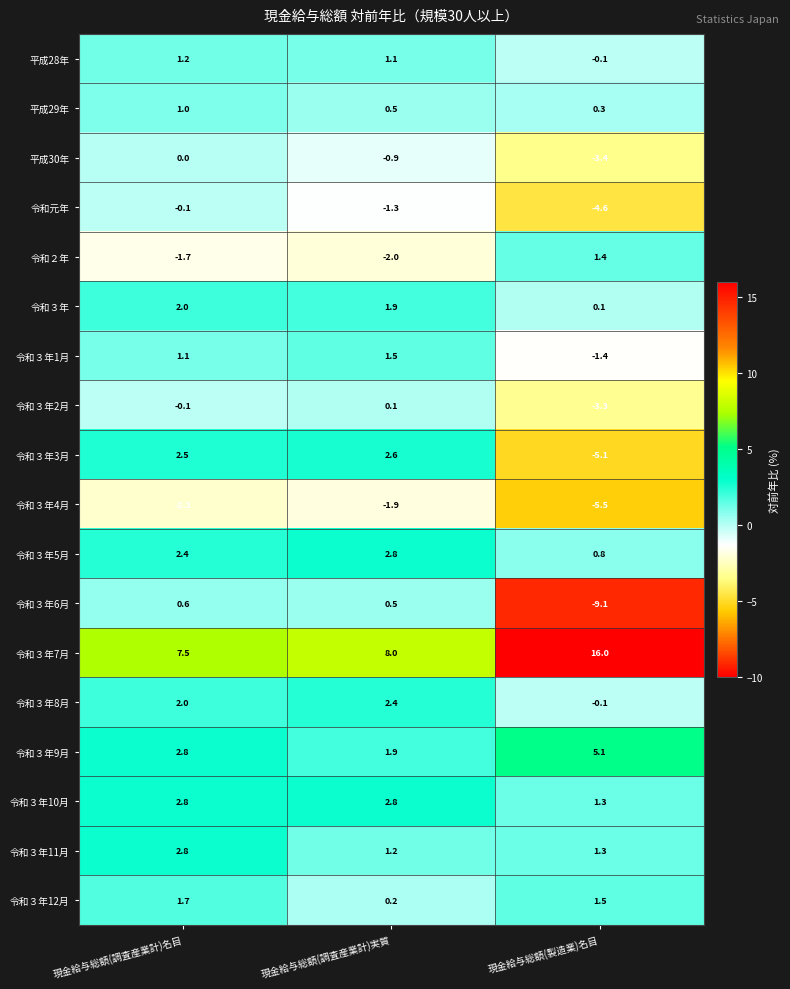

Which series changed the most between 現金給与総額(調査産業計)実質 and 現金給与総額(製造業)名目?

令和３年6月